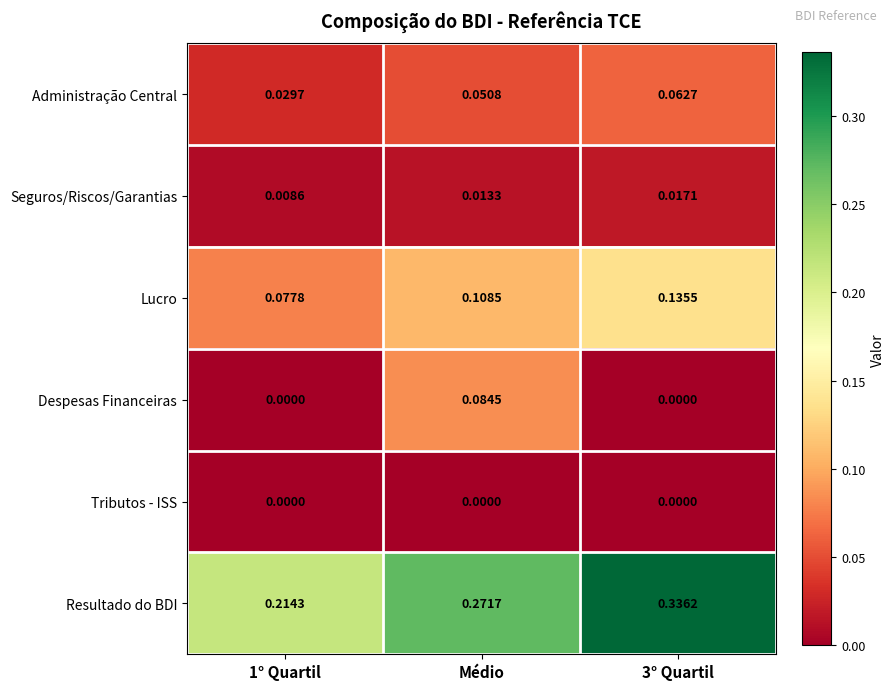

Which series changed the most between Médio and 3° Quartil?

Despesas Financeiras